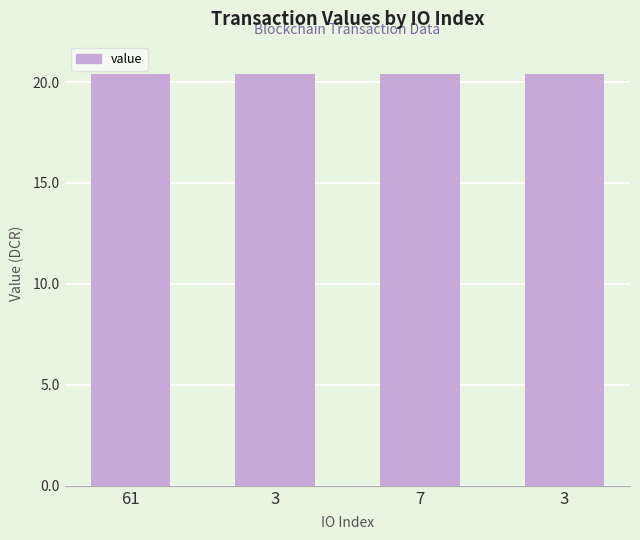

List the labels in order of value, largest first.

7, 3, 61, 3